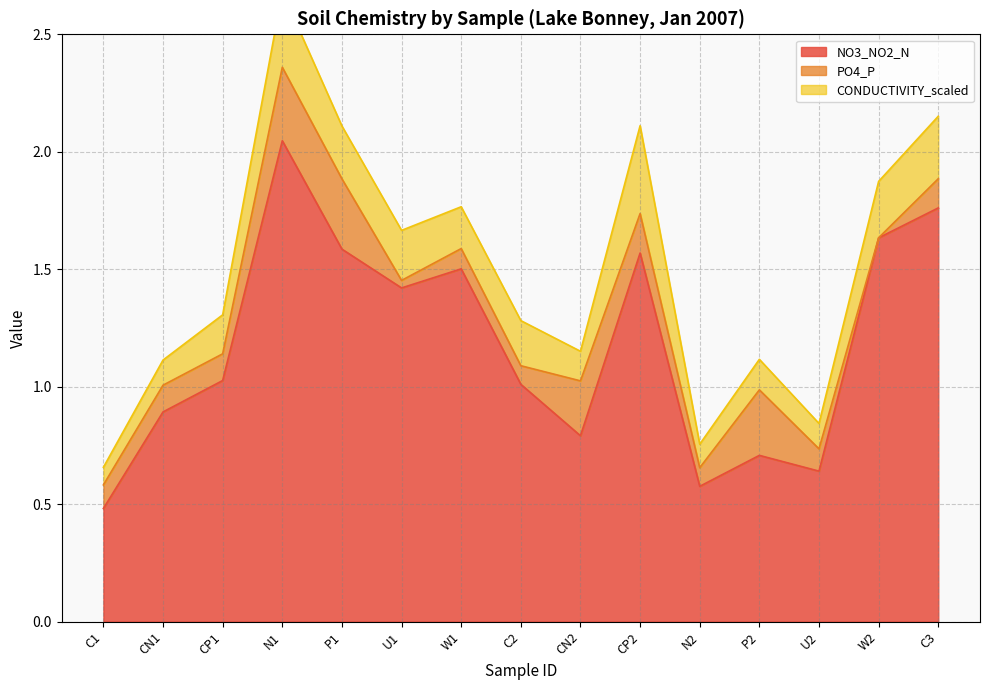

What is the label of the 10th point from the left?

CP2